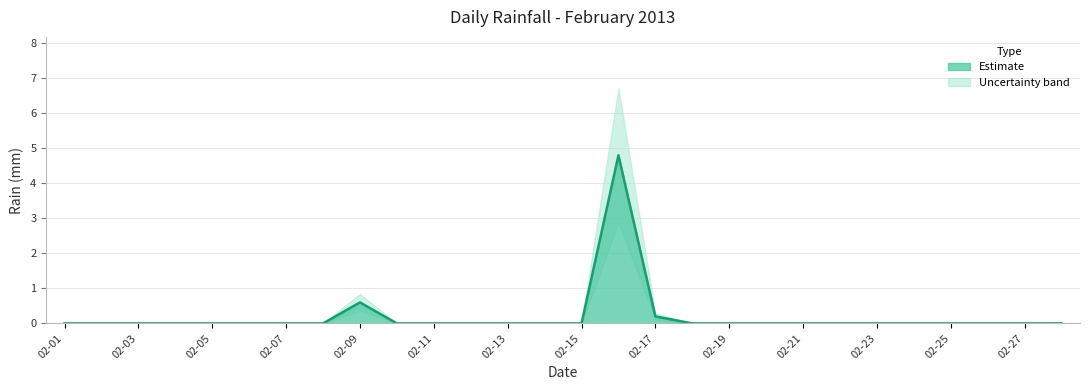

How many lines are shown in the chart?

1